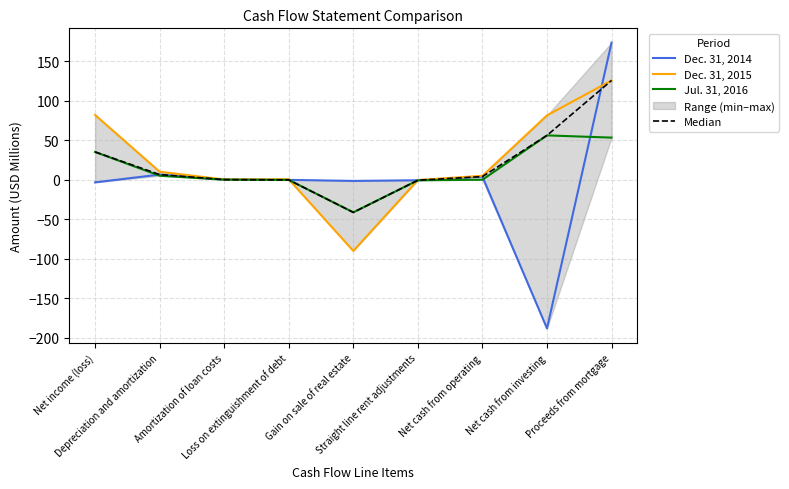

At how many categories does at least one series exceed 128?

1